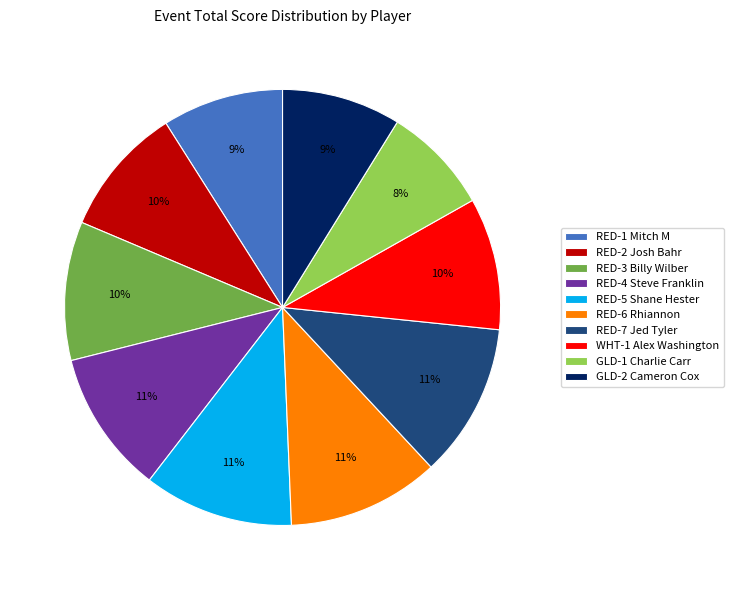

Count the number of slices in the pie.

10